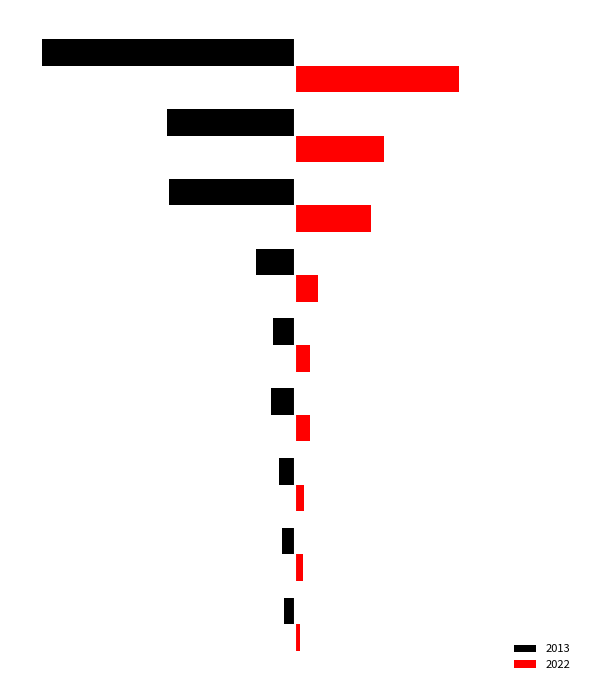

What are all the series names shown in the legend?

2013, 2022